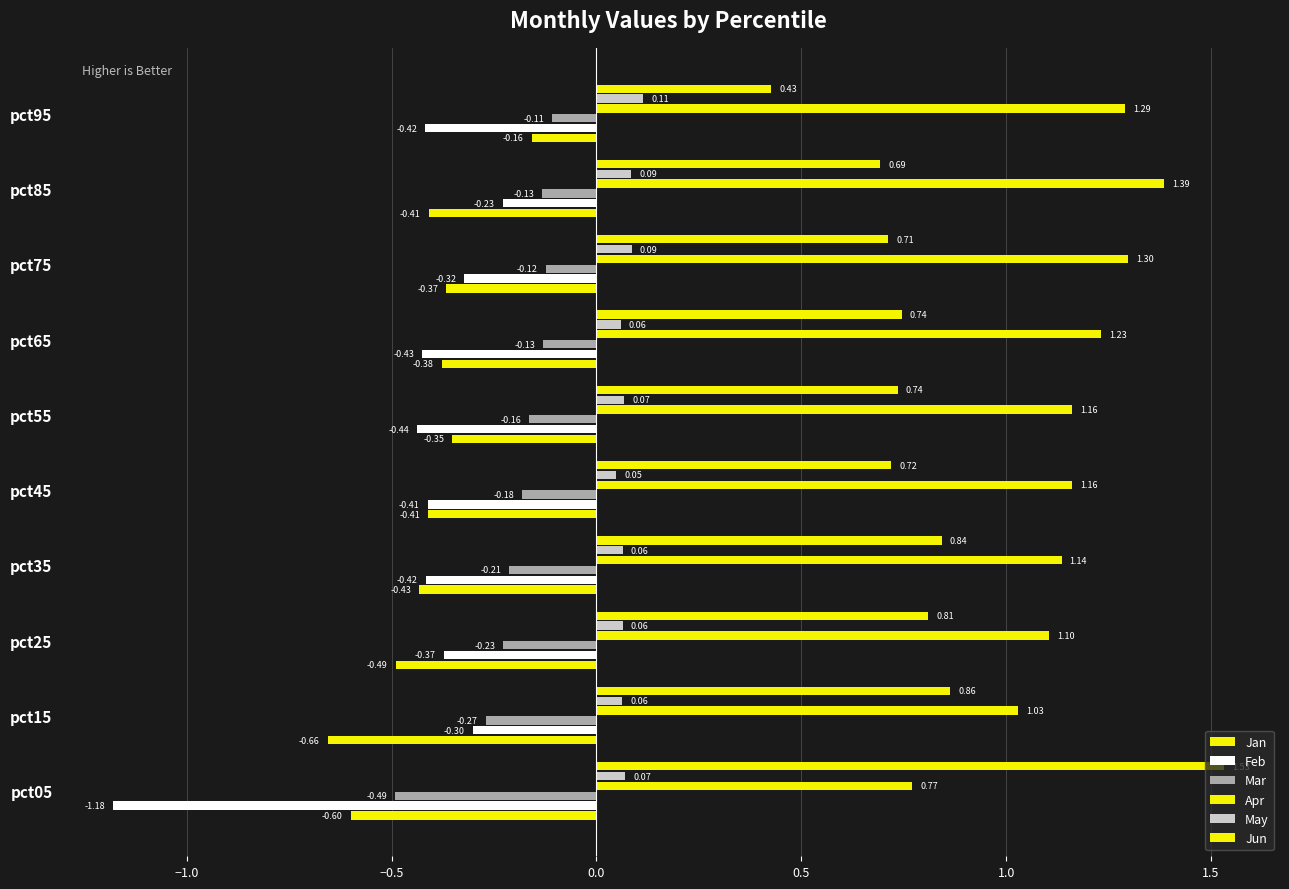

What is the highest value of the May series?

0.1